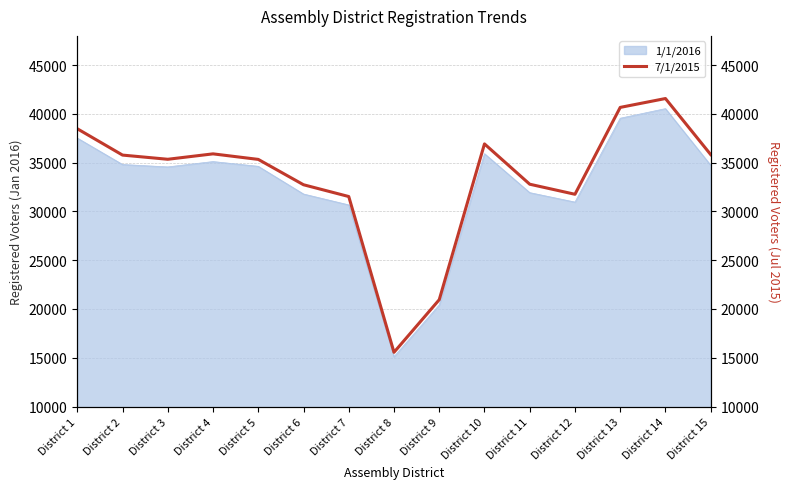

List the labels in order of value, largest first.

District 14, District 13, District 1, District 10, District 4, District 15, District 2, District 3, District 5, District 11, District 6, District 12, District 7, District 9, District 8